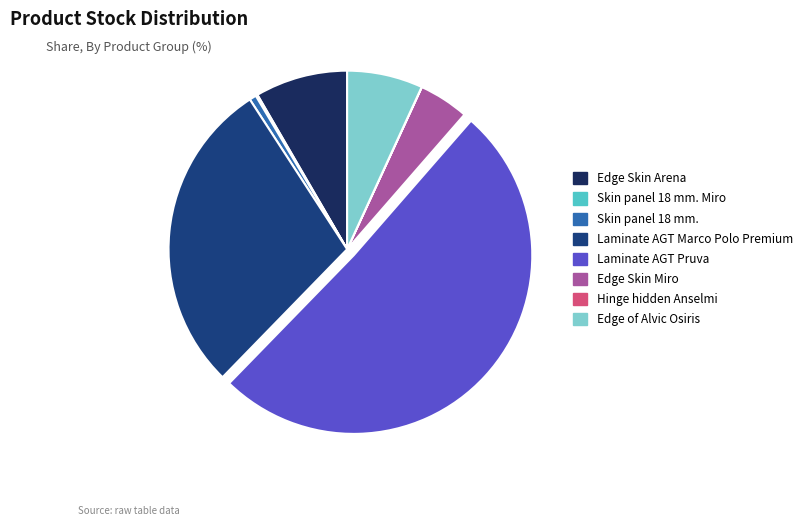

Rank the categories by value from lowest to highest.

Hinge hidden Anselmi, Skin panel 18 mm. Miro, Skin panel 18 mm., Edge Skin Miro, Edge of Alvic Osiris, Edge Skin Arena, Laminate AGT Marco Polo Premium, Laminate AGT Pruva